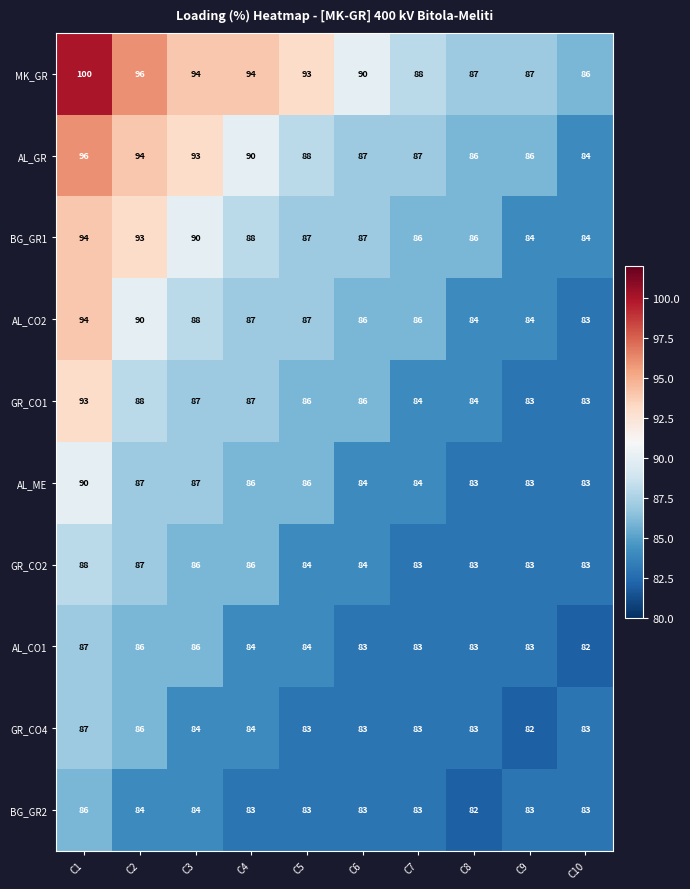

What is the sum of the BG_GR2 values at C10 and C5?

166